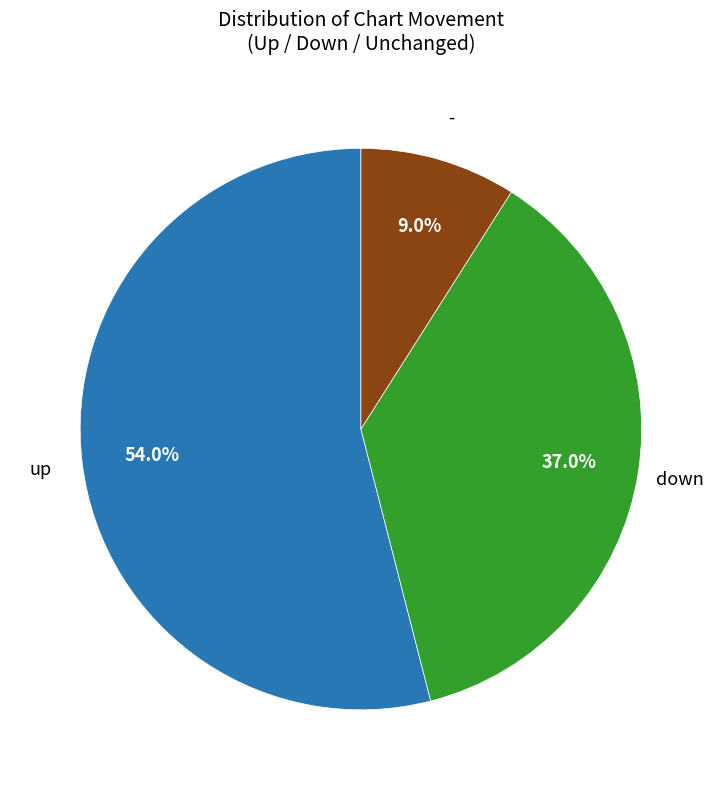

To the nearest percent, what is the difference between the largest and smallest slice percentages?

45%